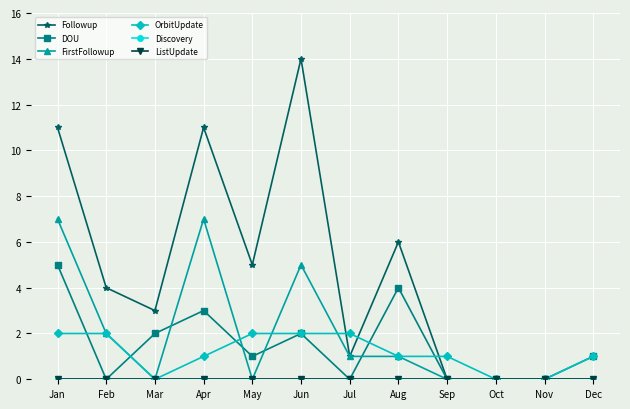

Reading left to right, list all the values displayed in this chart.

Followup: Jan=11	Feb=4	Mar=3	Apr=11	May=5	Jun=14	Jul=1	Aug=6	Sep=0	Oct=0	Nov=0	Dec=0
DOU: Jan=5	Feb=0	Mar=2	Apr=3	May=1	Jun=2	Jul=0	Aug=4	Sep=0	Oct=0	Nov=0	Dec=1
FirstFollowup: Jan=7	Feb=2	Mar=0	Apr=7	May=0	Jun=5	Jul=1	Aug=1	Sep=0	Oct=0	Nov=0	Dec=0
OrbitUpdate: Jan=2	Feb=2	Mar=0	Apr=1	May=2	Jun=2	Jul=2	Aug=1	Sep=1	Oct=0	Nov=0	Dec=1
Discovery: Jan=0	Feb=0	Mar=0	Apr=0	May=0	Jun=0	Jul=0	Aug=0	Sep=0	Oct=0	Nov=0	Dec=0
ListUpdate: Jan=0	Feb=0	Mar=0	Apr=0	May=0	Jun=0	Jul=0	Aug=0	Sep=0	Oct=0	Nov=0	Dec=0